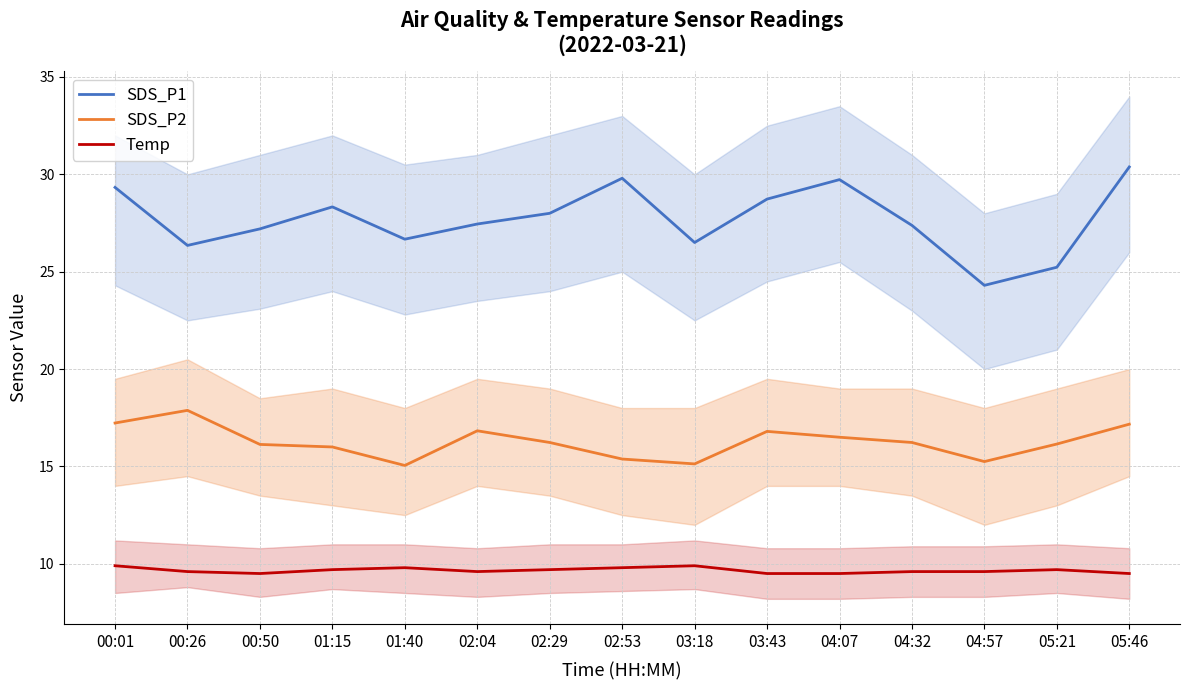

What is the sum of the SDS_P1 values at 03:43 and 02:04?

56.2